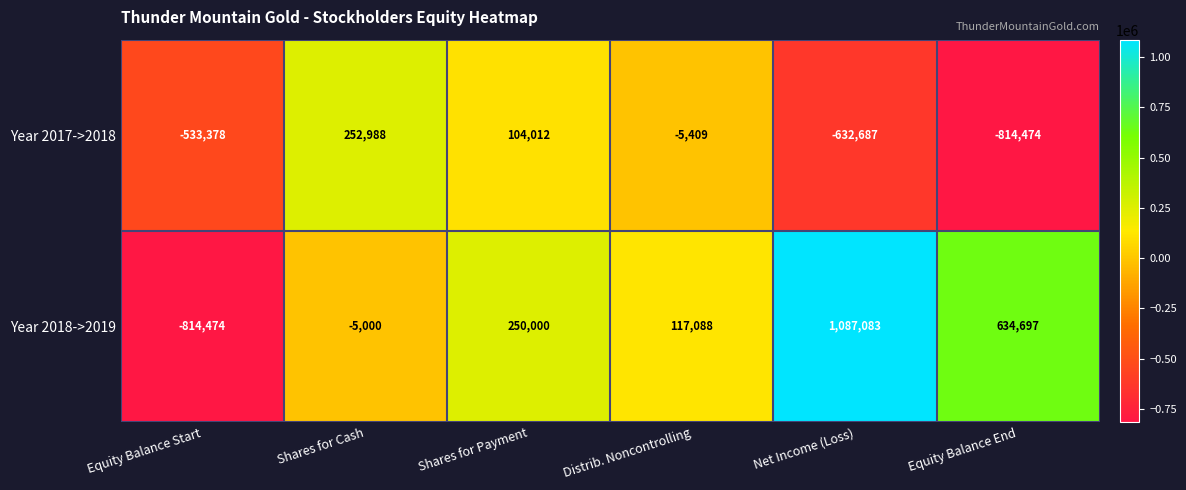

What is the minimum value shown in the chart?

-814474